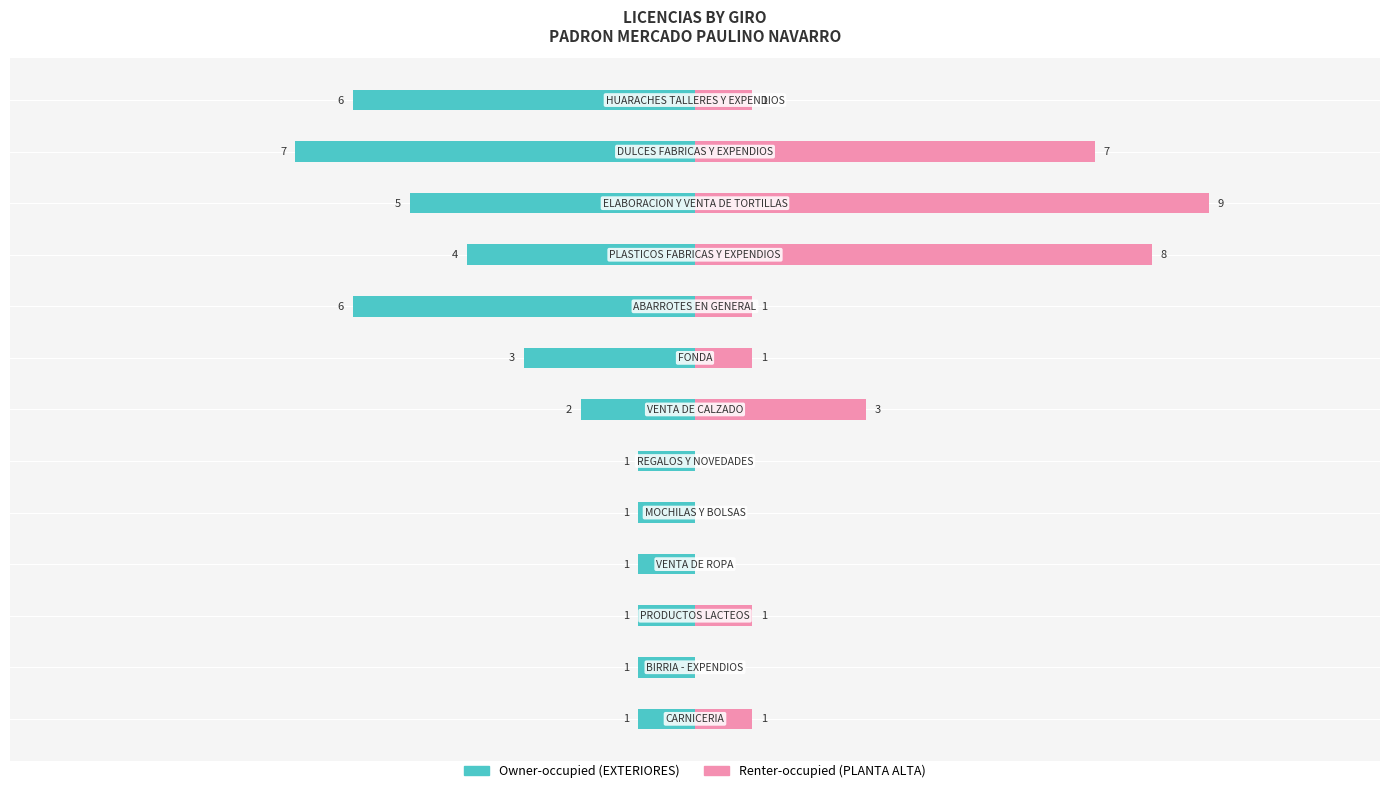

Rank the series by their average value, from lowest to highest.

Owner-occupied, Renter-occupied